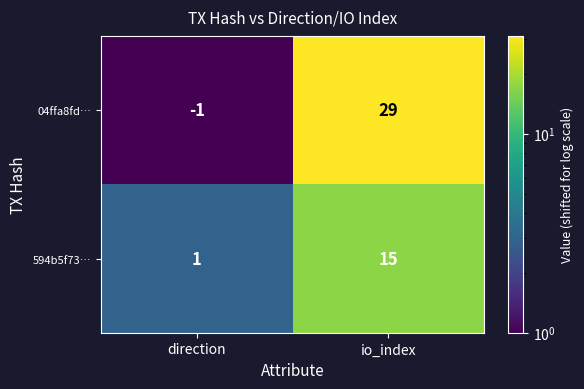

At which label is 594b5f73… closest to 8?

direction